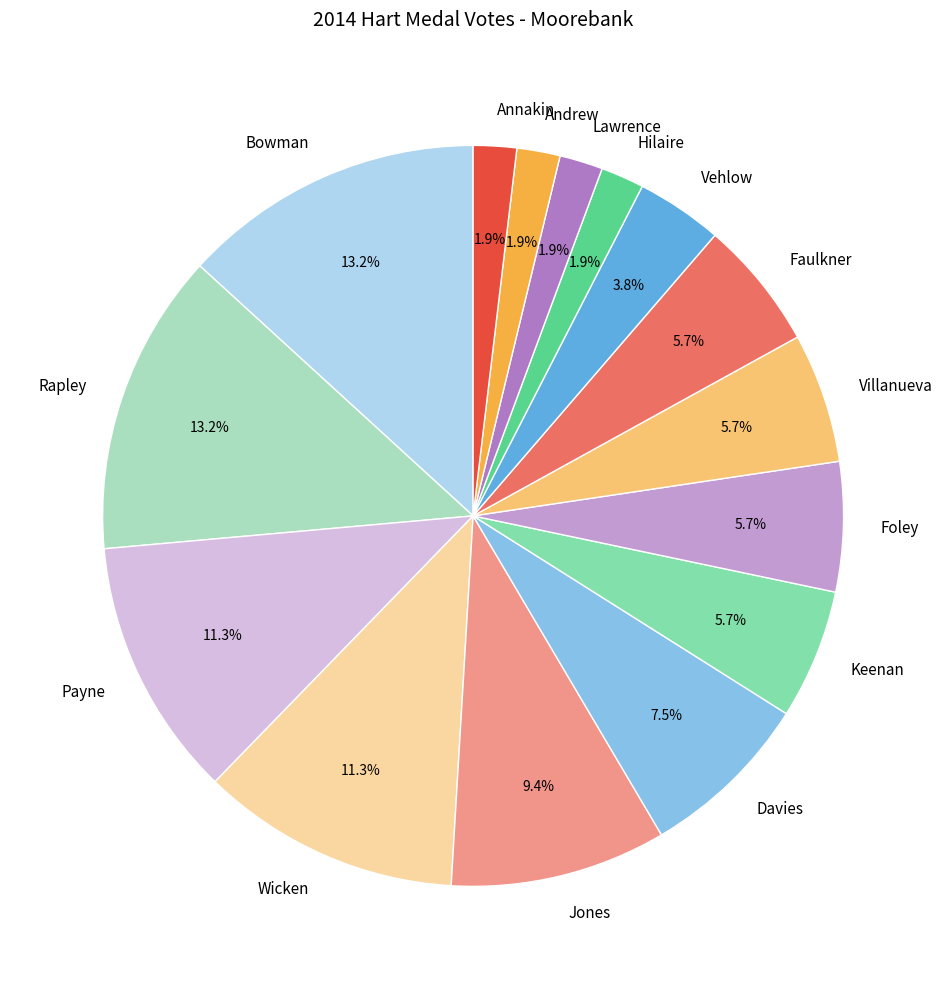

True or false: Rapley accounts for 19% of the total.

False